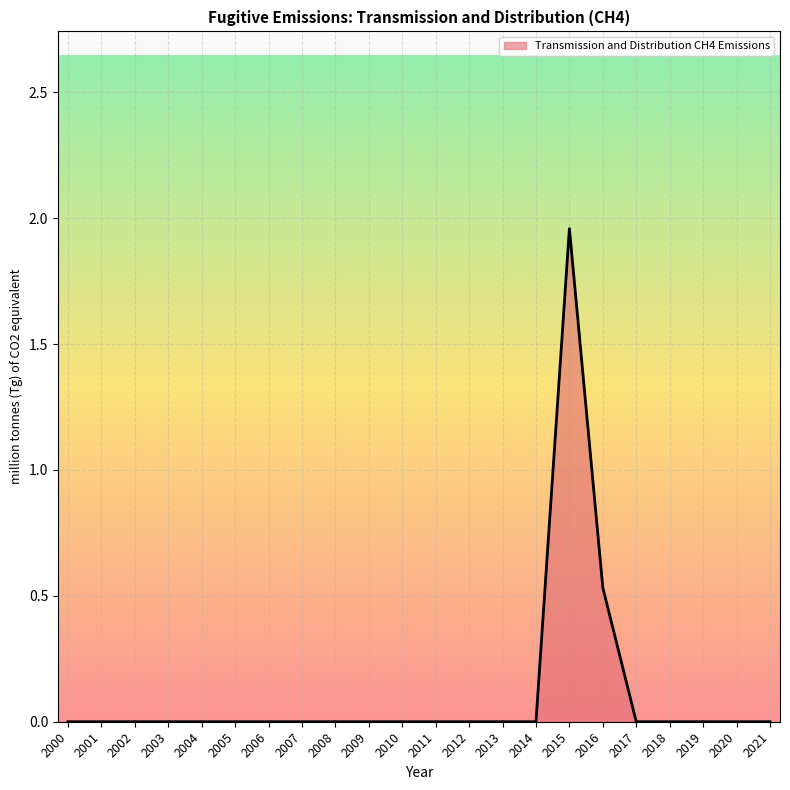

Which category has the highest value across all series?

2015